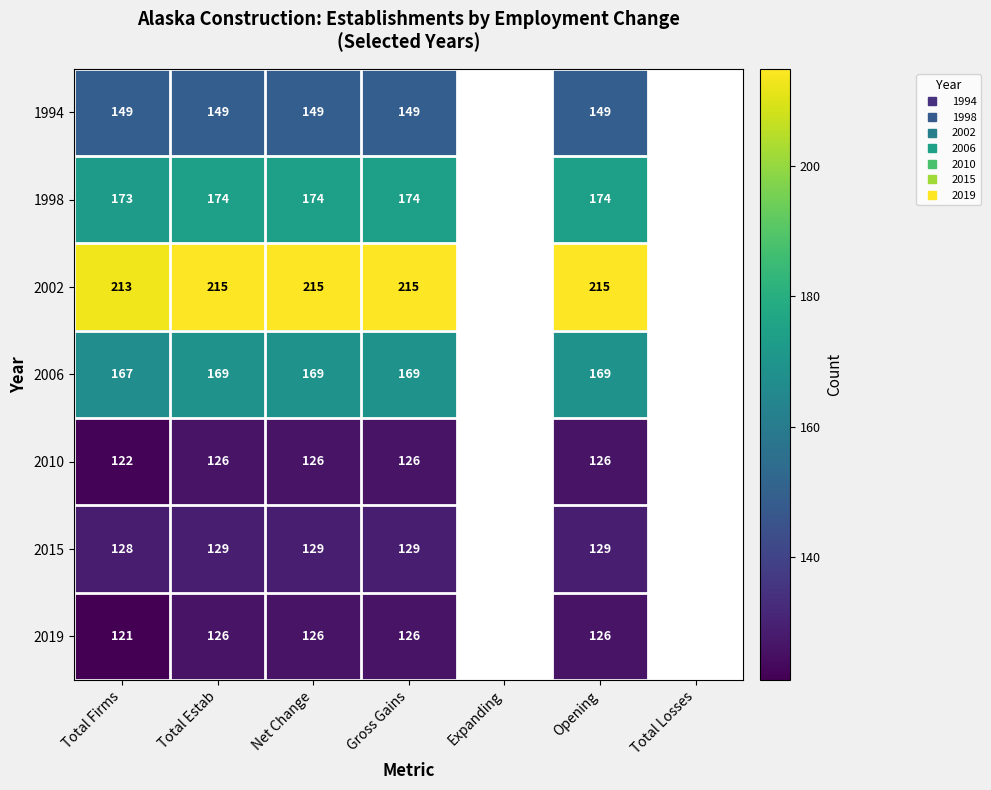

How many distinct data groups are displayed?

7